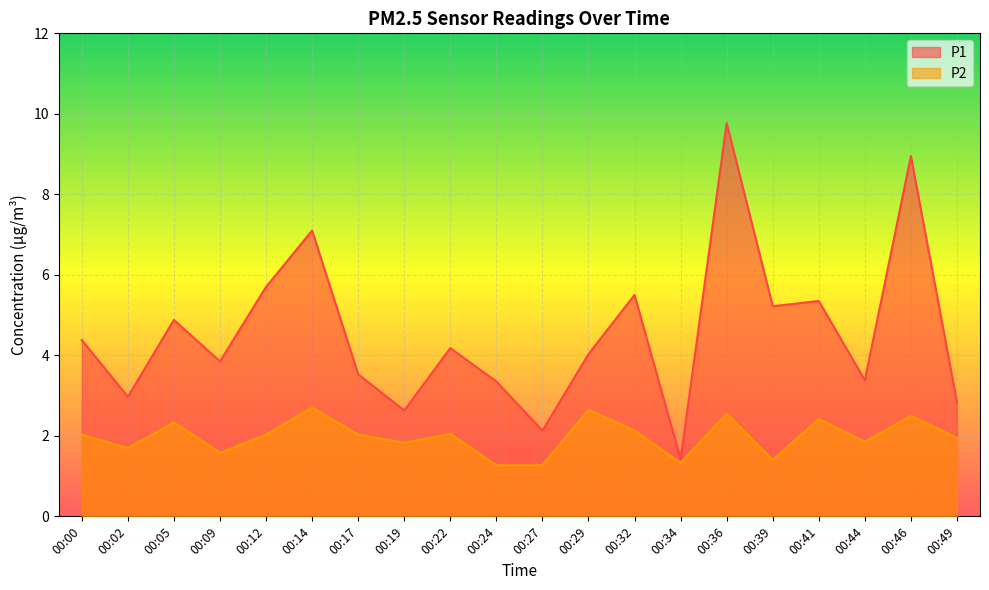

At which label does P2 reach its minimum?

00:24